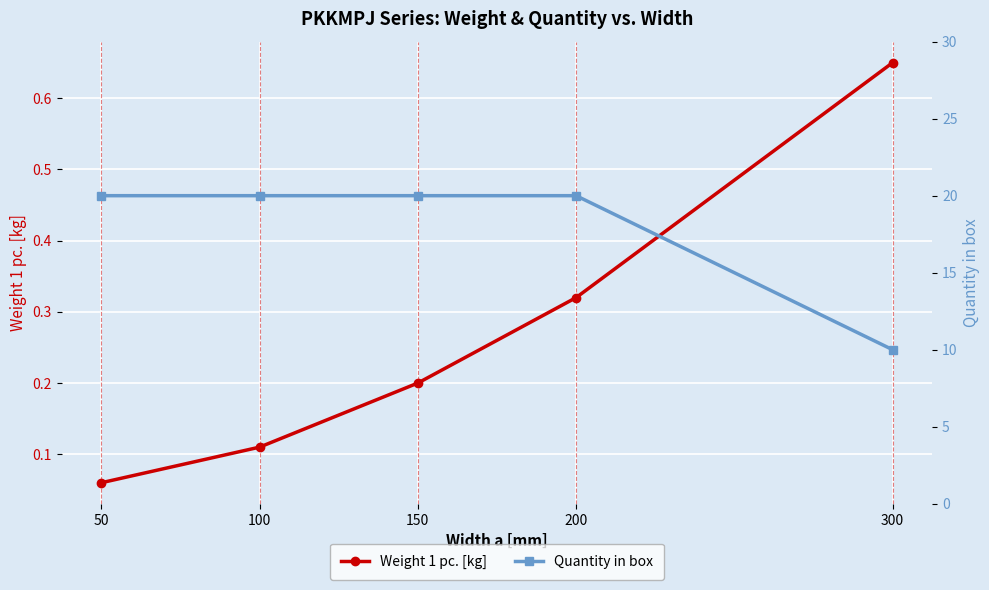

What is the minimum value shown in the chart?

0.1